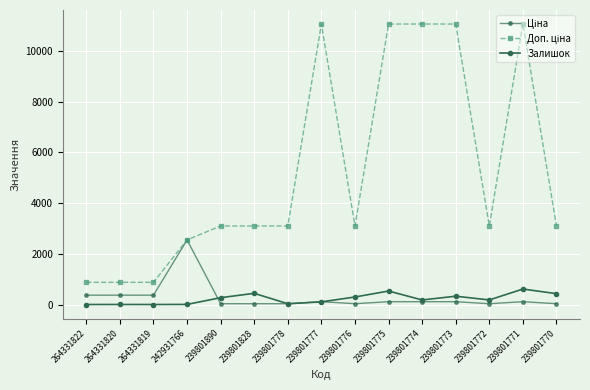

Between 239801777 and 239801773, which series saw the biggest shift?

Залишок